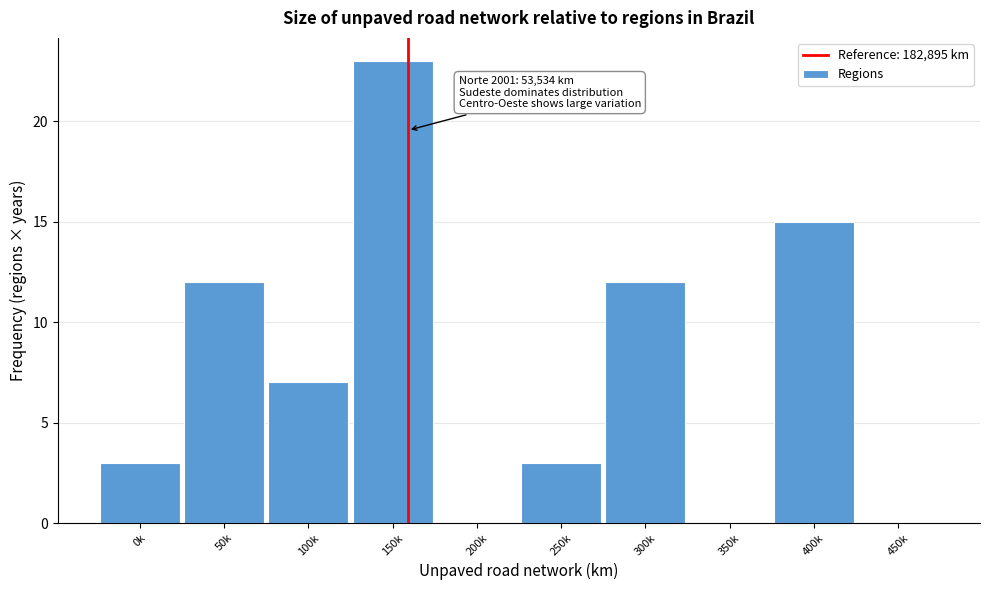

Reading left to right, what are all the values shown in this chart?

0k=3	50k=12	100k=7	150k=23	200k=0	250k=3	300k=12	350k=0	400k=15	450k=0